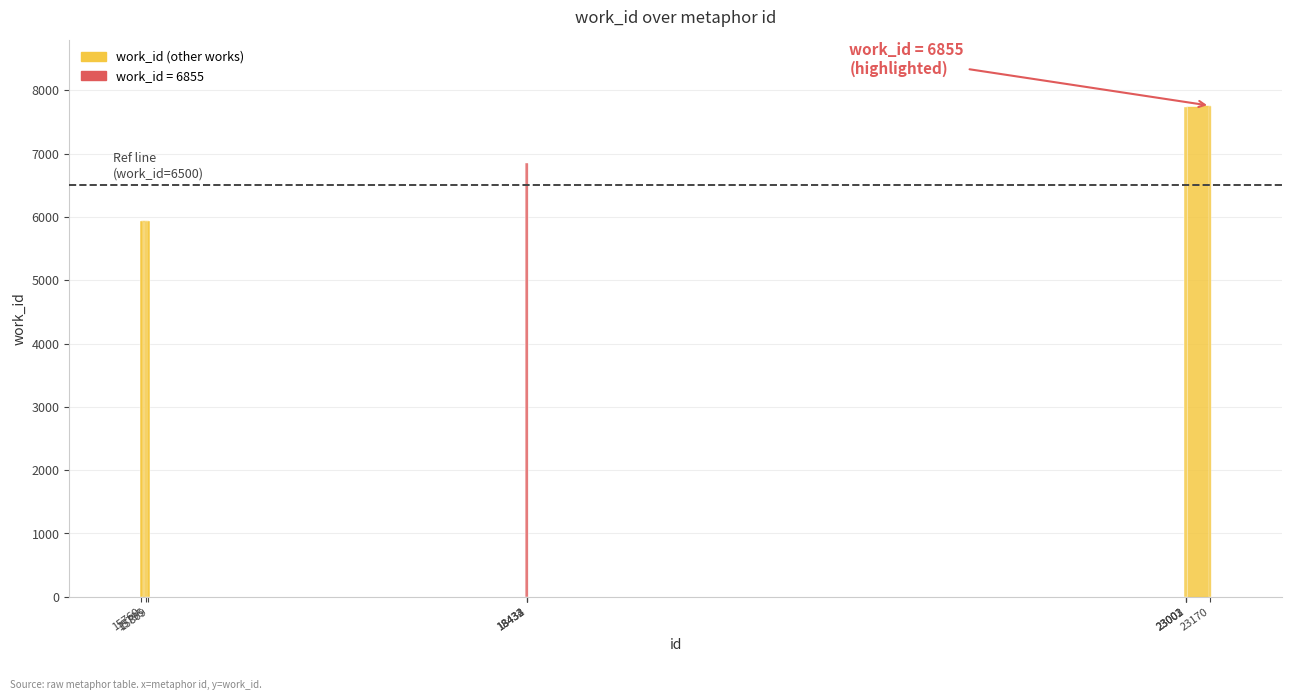

How many bars are there in total?

10